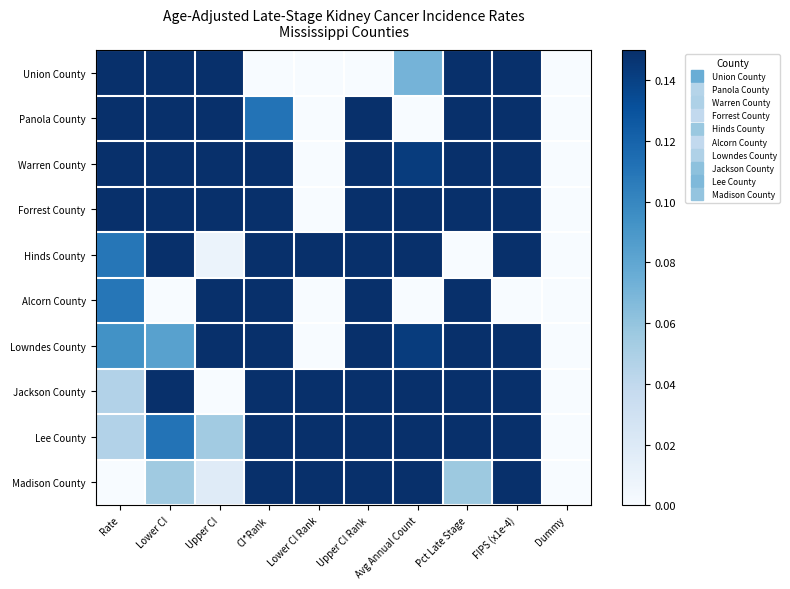

At how many categories does at least one series exceed 0?

9